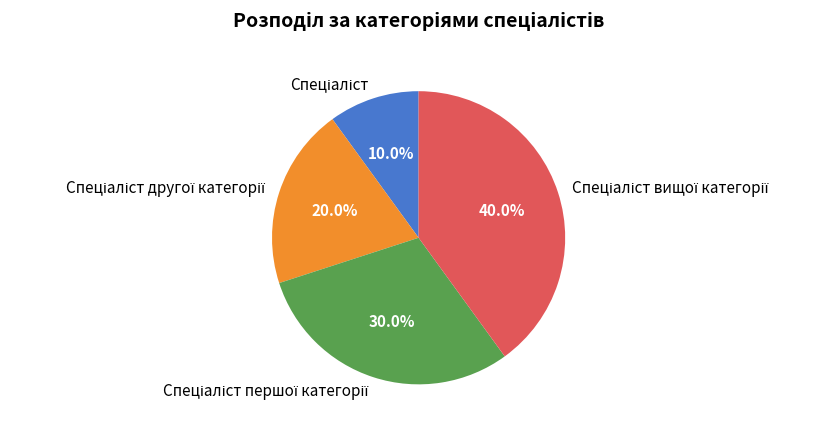

Is there any slice that represents more than half of the pie?

No